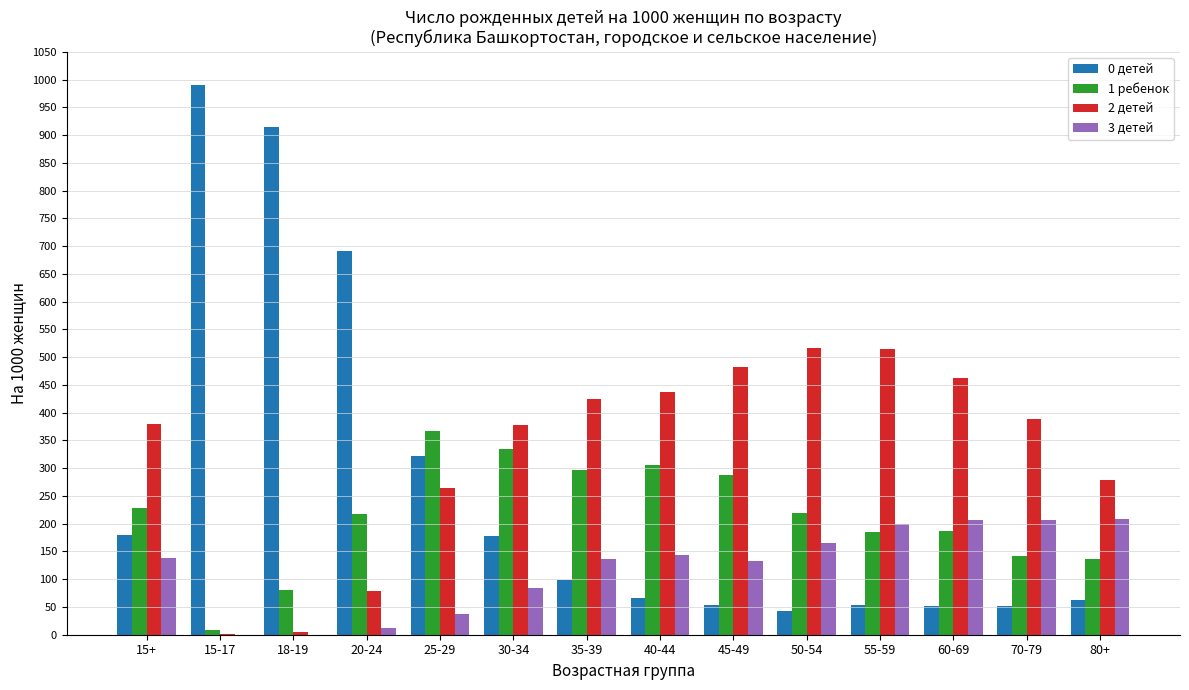

How many groups of bars are there?

14